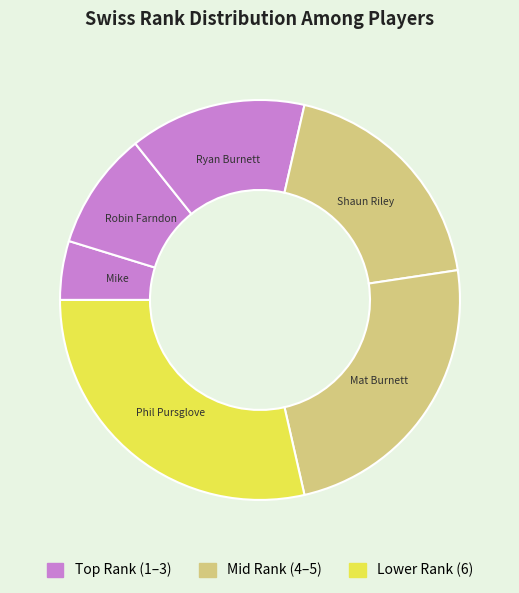

How many slices are in this pie chart?

6